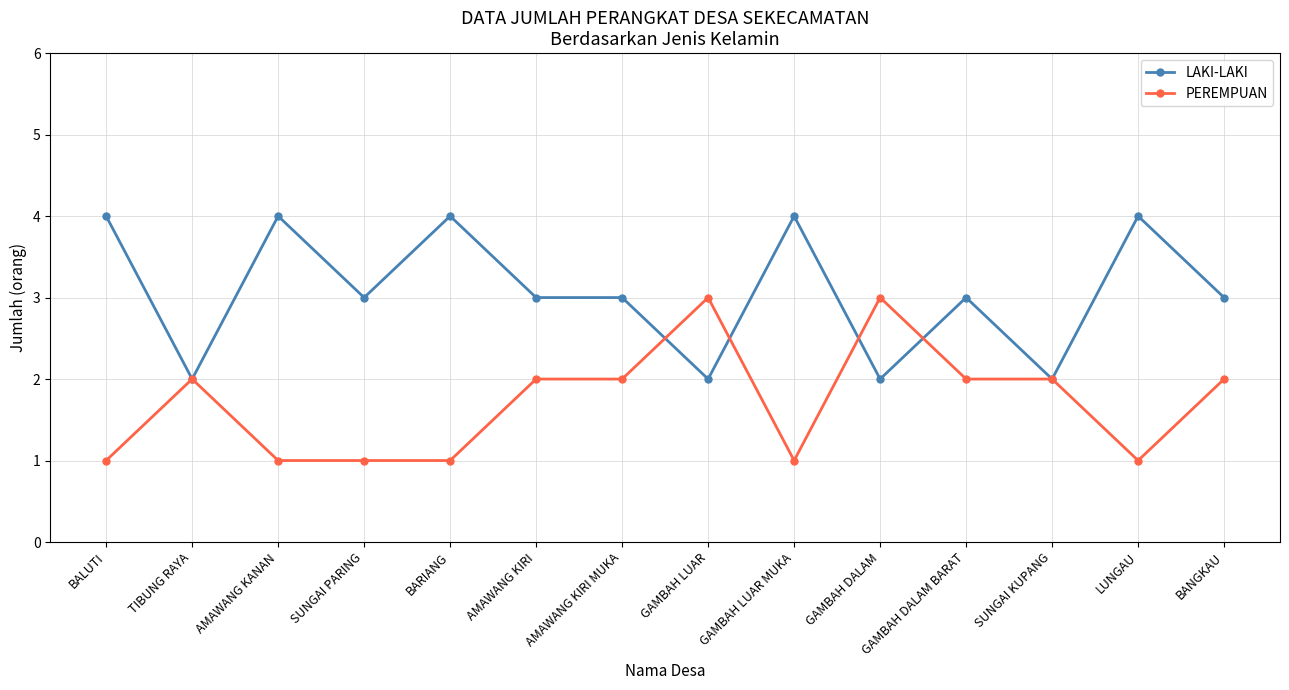

At GAMBAH LUAR, list the series in order from smallest to largest.

LAKI-LAKI, PEREMPUAN